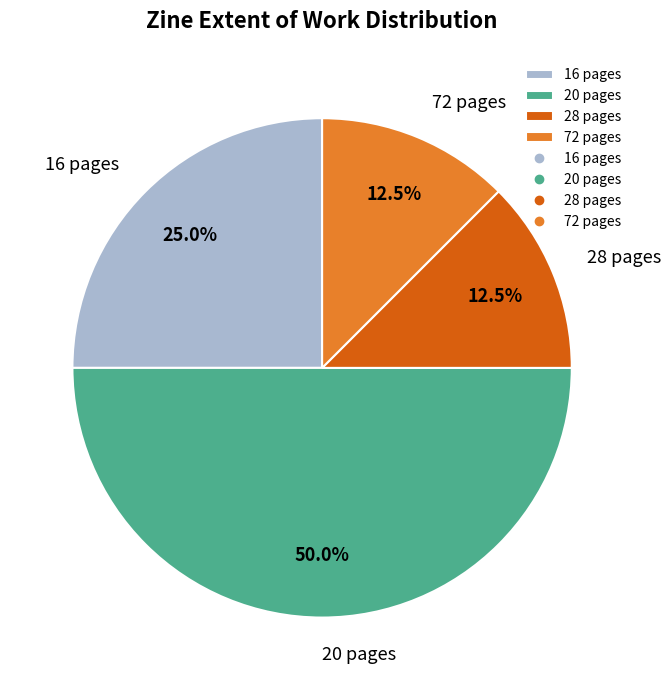

To the nearest percent, what is the average slice percentage?

25%